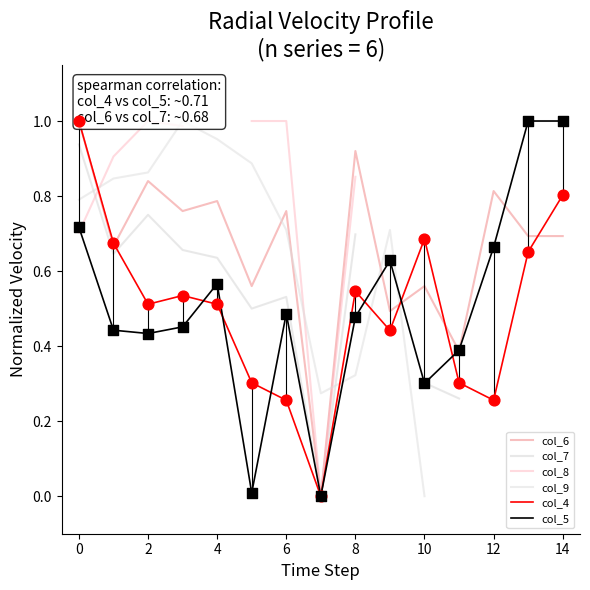

Is the value of col_4 at 12 greater than the value of col_7 at 14?

No